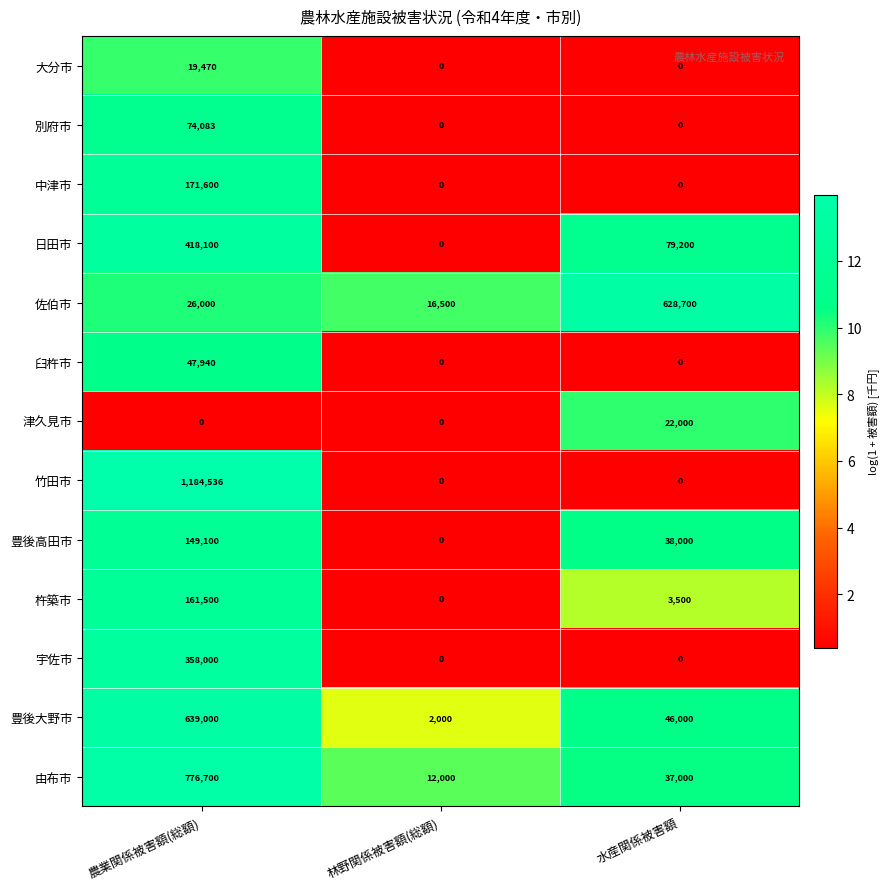

How many data points does each series have?

3